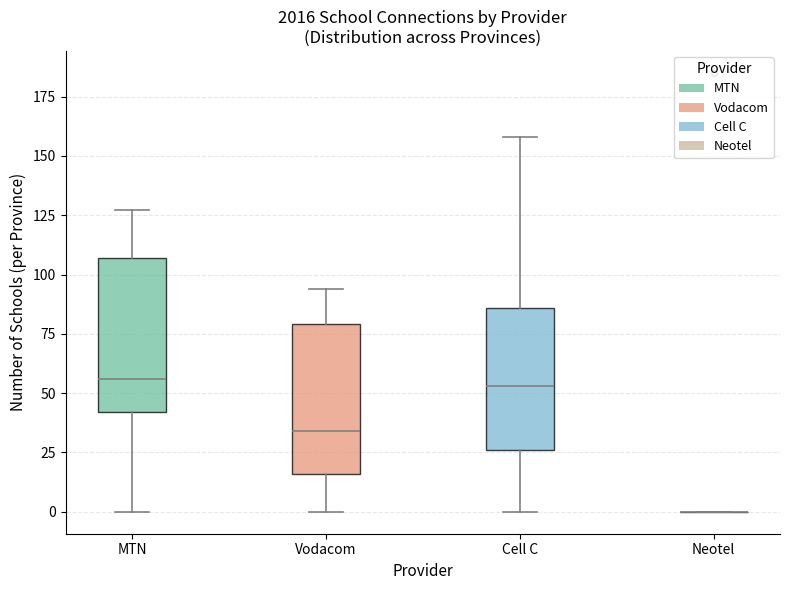

Reading left to right, read every box against the y-axis: the position of its median line, the range the box covers, and the ends of its whiskers. The values are not printed on the chart, so give them approximately, as read against the axis.

MTN: median 55, box 40 to 105, whiskers 0 to 125
Vodacom: median 35, box 15 to 80, whiskers 0 to 95
Cell C: median 55, box 25 to 85, whiskers 0 to 160
Neotel: box collapsed to a line at 0, whiskers 0 to 0